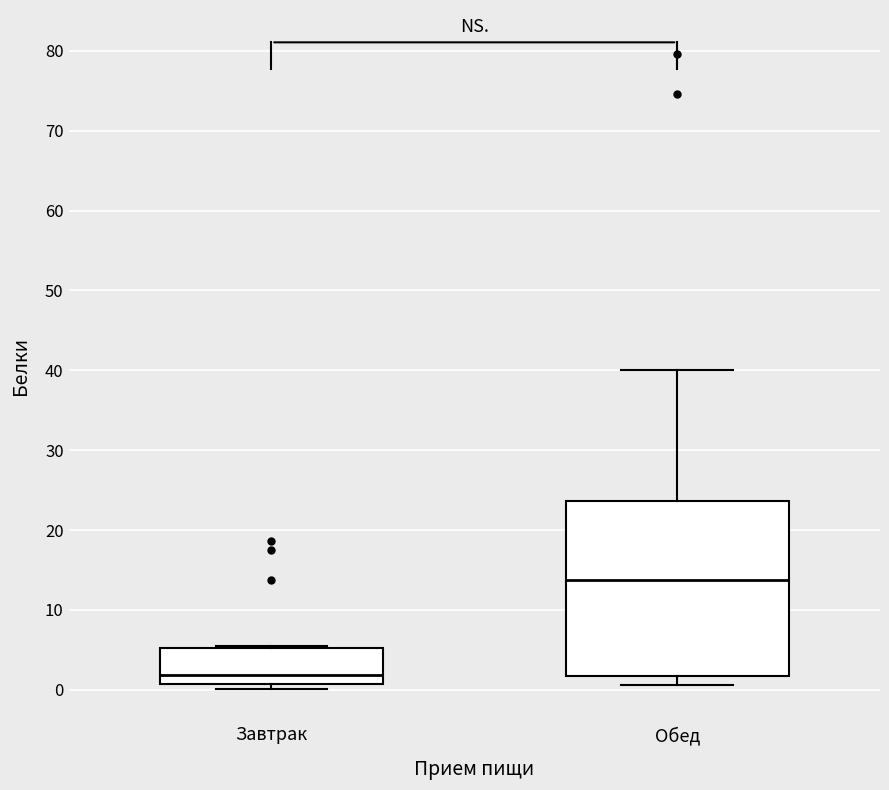

Where is the lower edge of the box for Завтрак on the y-axis? The values are not printed on the chart, so give them approximately, as read against the axis.

1